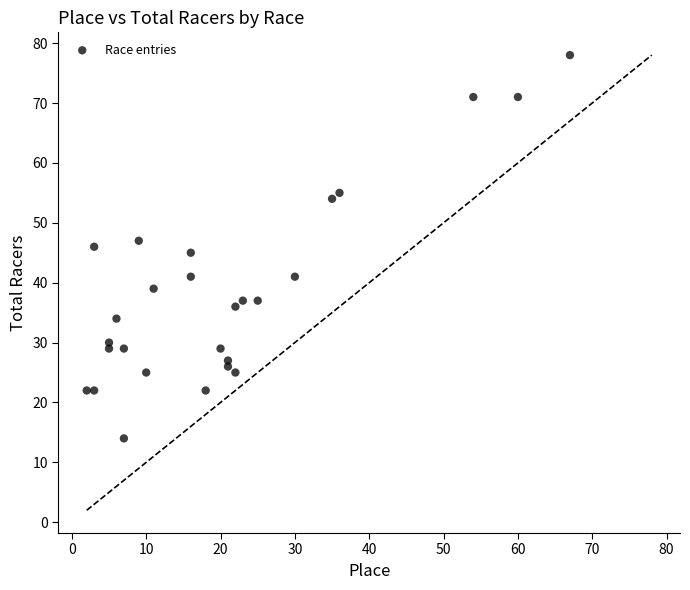

What is the range of Y values (max minus min)?

64